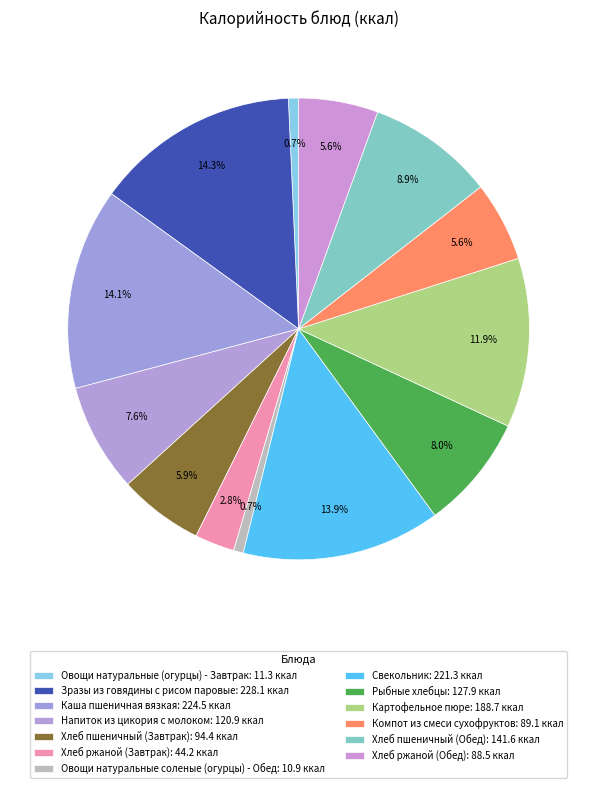

Is it true that Свекольник is 26% of the pie?

False